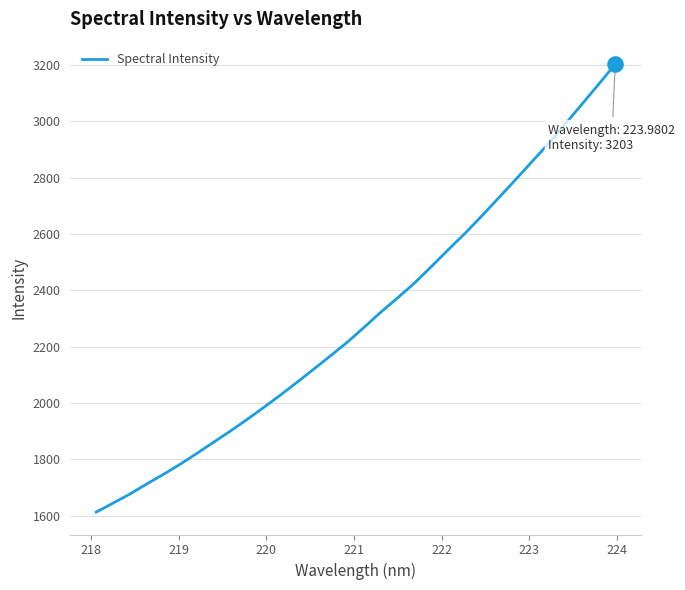

What is the difference between the maximum and minimum values?

1590.2